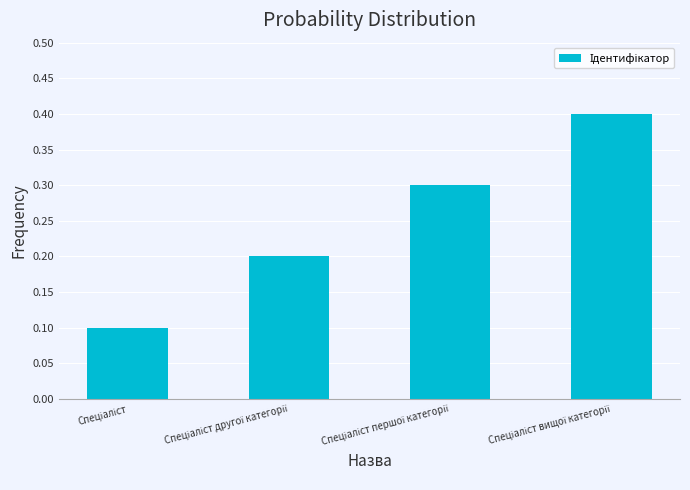

What is the greatest value displayed?

0.4